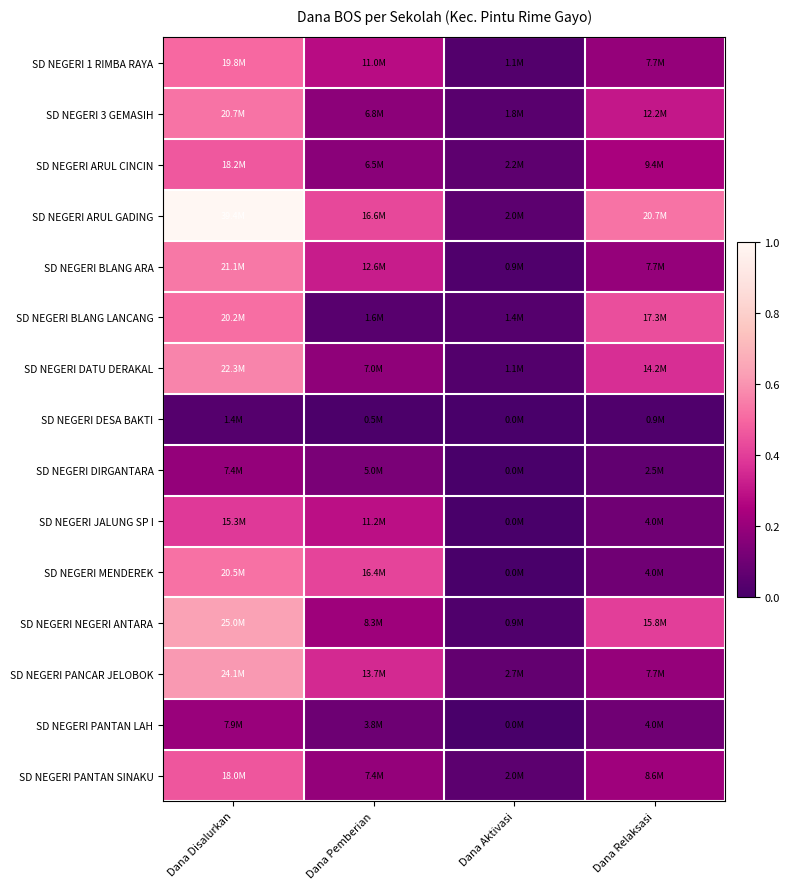

What is the spread (max minus min) of values at Dana Aktivasi?

0.1